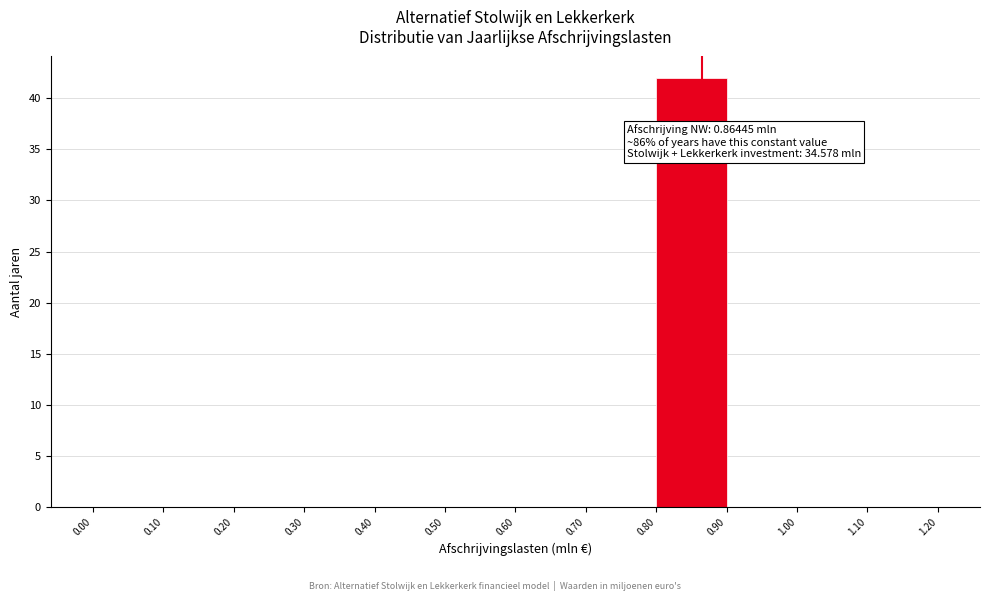

Which range on the x-axis has the tallest bar?

0.80 to 0.90